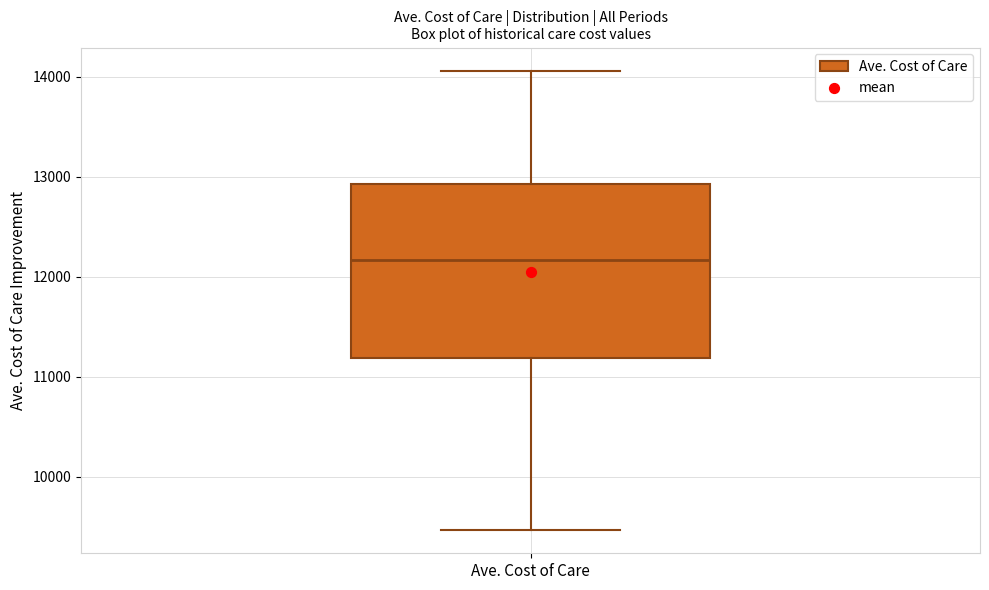

Read this box plot against the y-axis: the position of the median line, the range covered by the box, and the ends of both whiskers. The values are not printed on the chart, so give them approximately, as read against the axis.

median 12200, box 11200 to 12900, whiskers 9500 to 14100